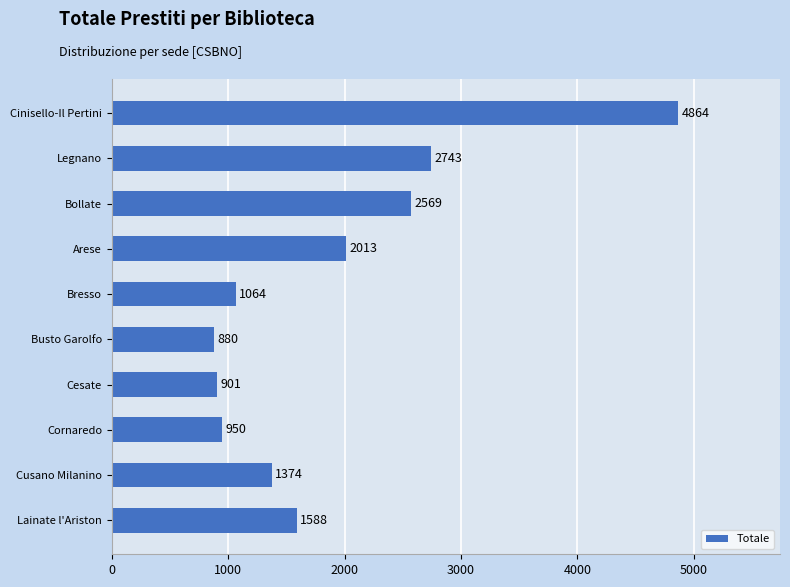

Reading top to bottom, transcribe all the data shown in this chart.

4864	2743	2569	2013	1064	880	901	950	1374	1588